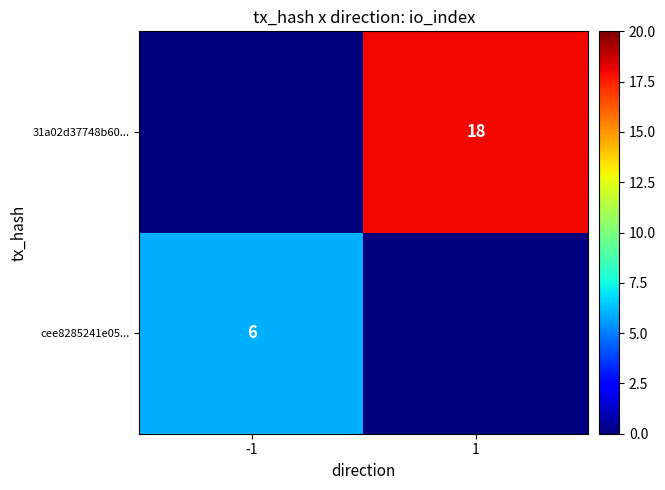

True or false: 31a02d37748b60... has a value of 18 at 1.

True